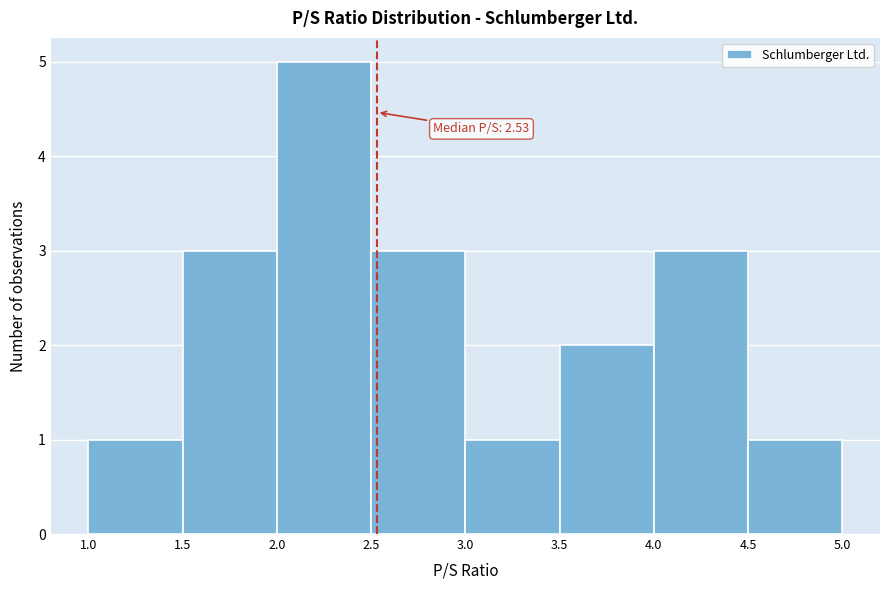

Over which range of the x-axis is the bar tallest?

2.0 to 2.5